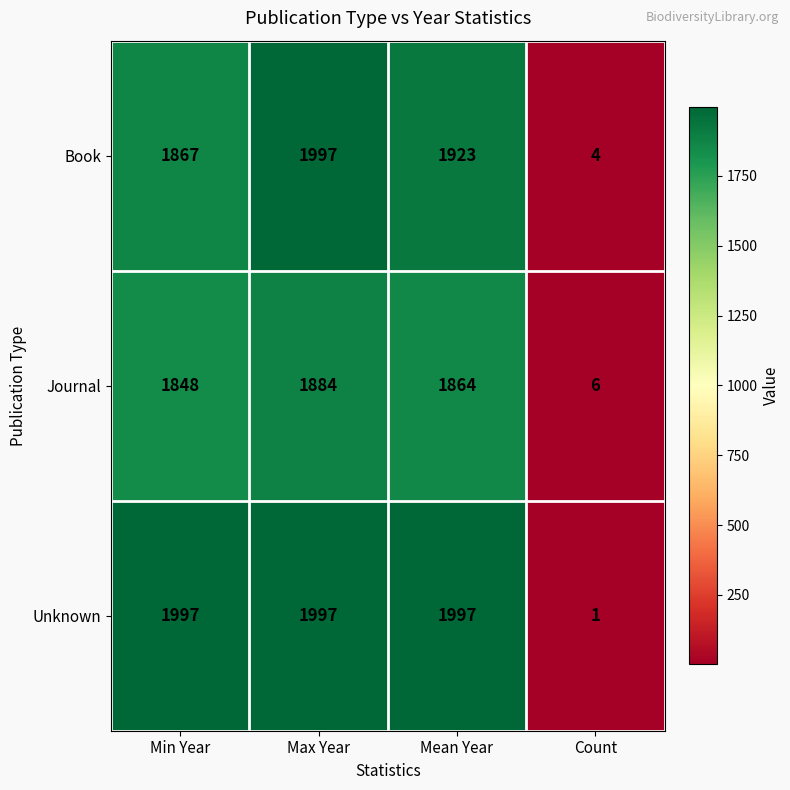

Which series changed the most between Min Year and Max Year?

Book